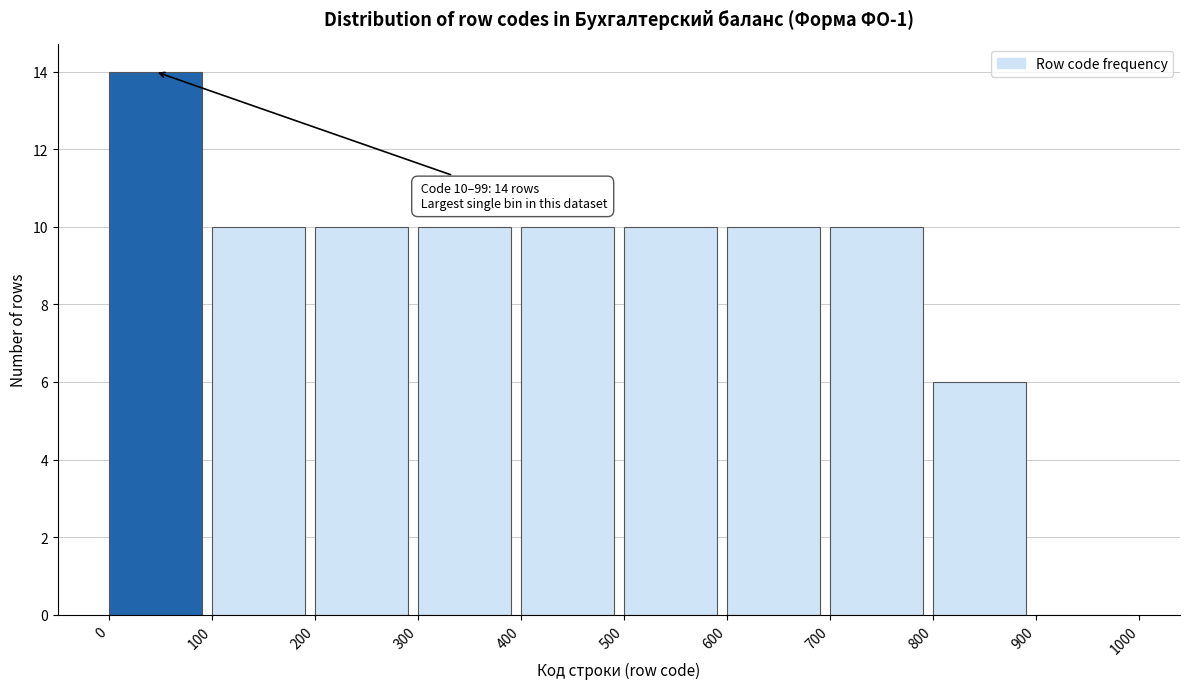

Which range on the x-axis has the tallest bar?

0 to 100